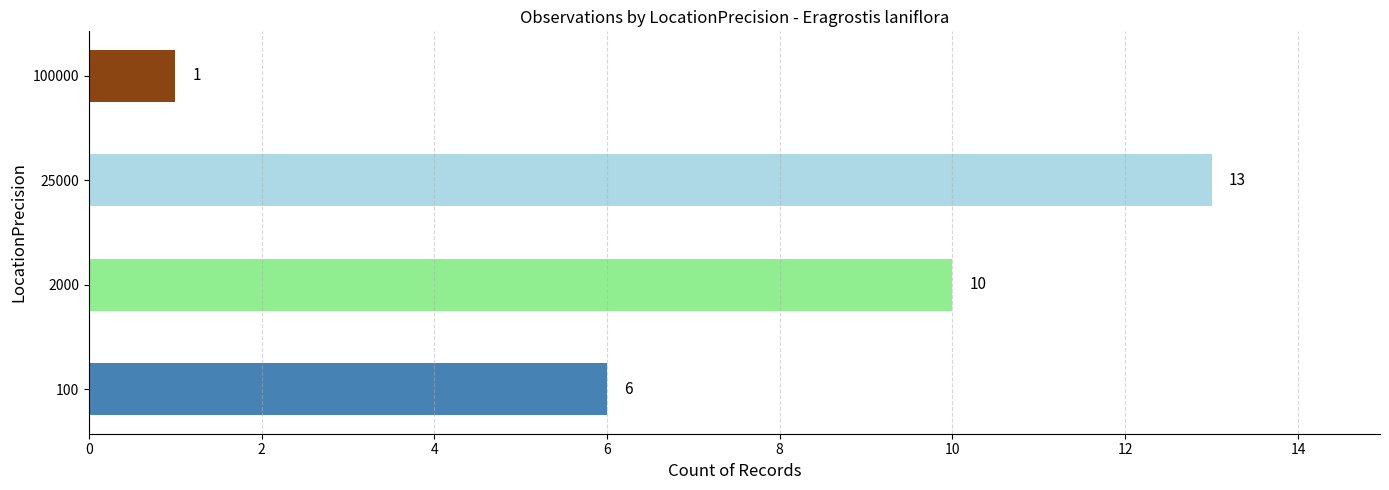

At which label is the value closest to 7?

100